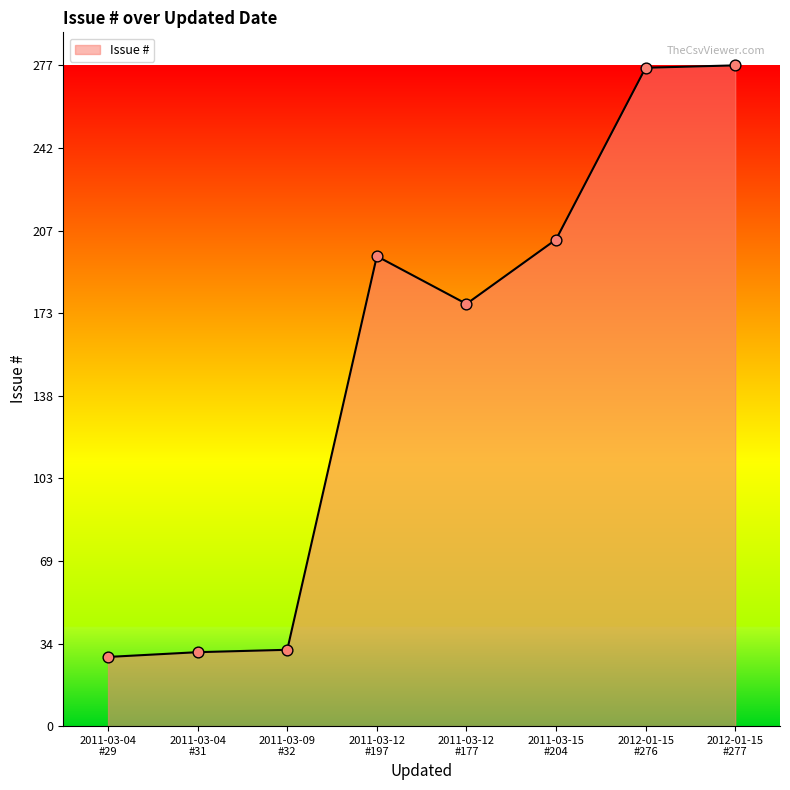

What is the change in value from 2011-03-04
#29 to 2011-03-04
#31?

+2